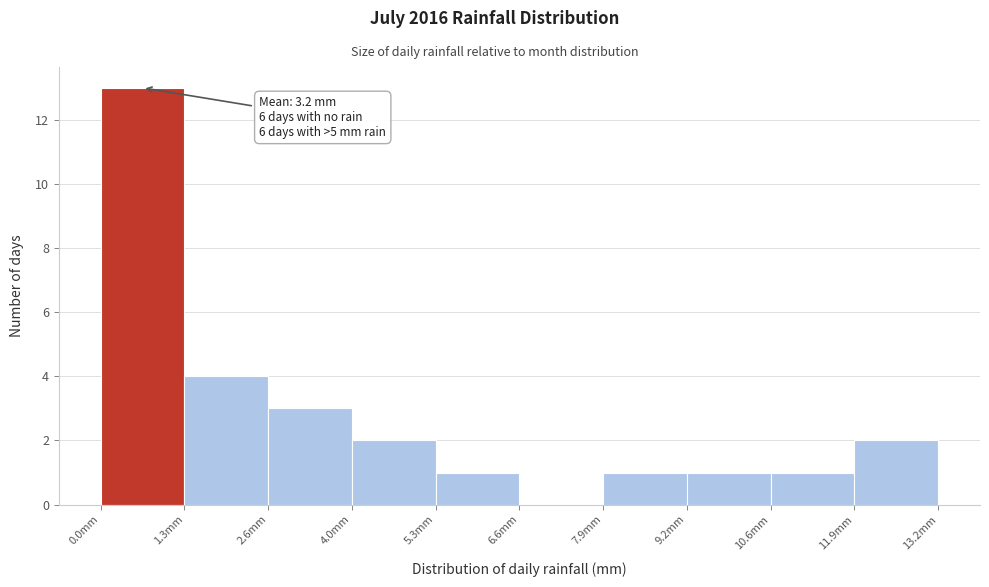

Which range on the x-axis has the tallest bar?

0.00 to 1.32